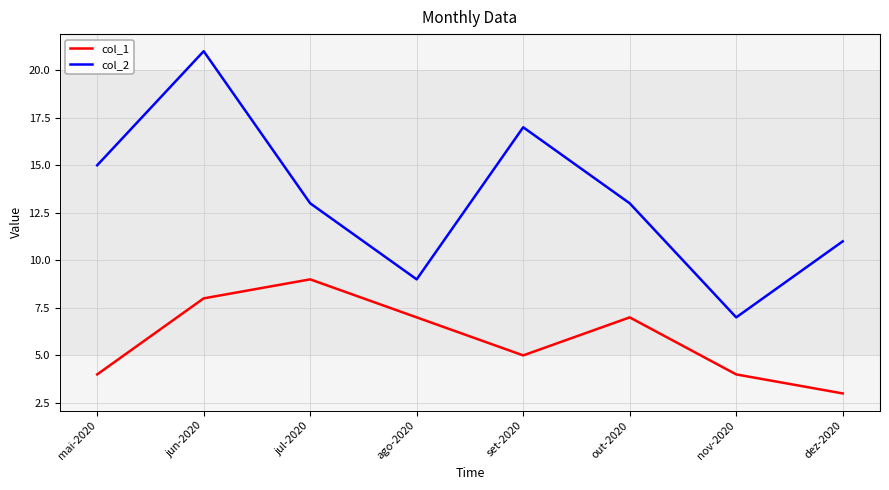

How many lines are shown in the chart?

2